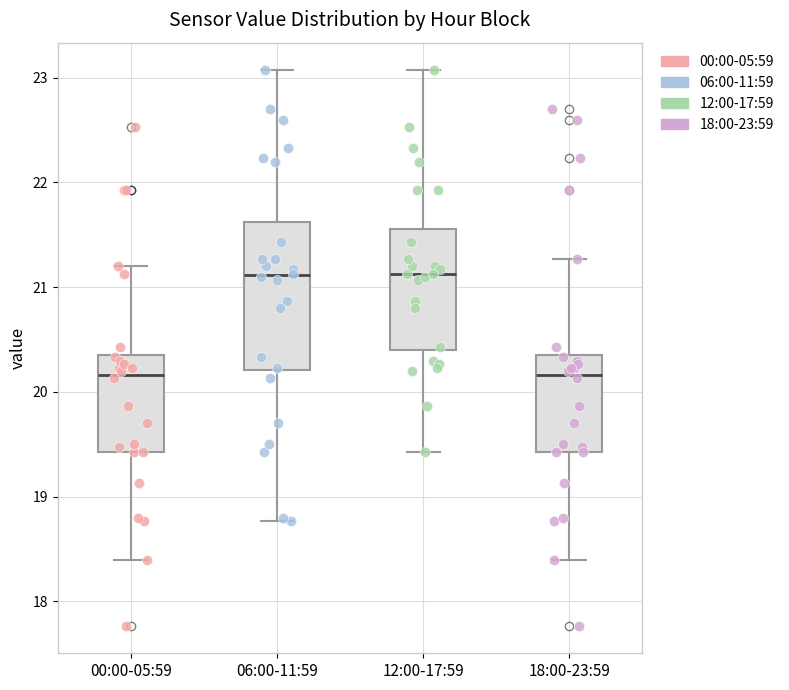

Where does the upper whisker of the box for 18:00-23:59 end on the y-axis? The values are not printed on the chart, so give them approximately, as read against the axis.

21.3